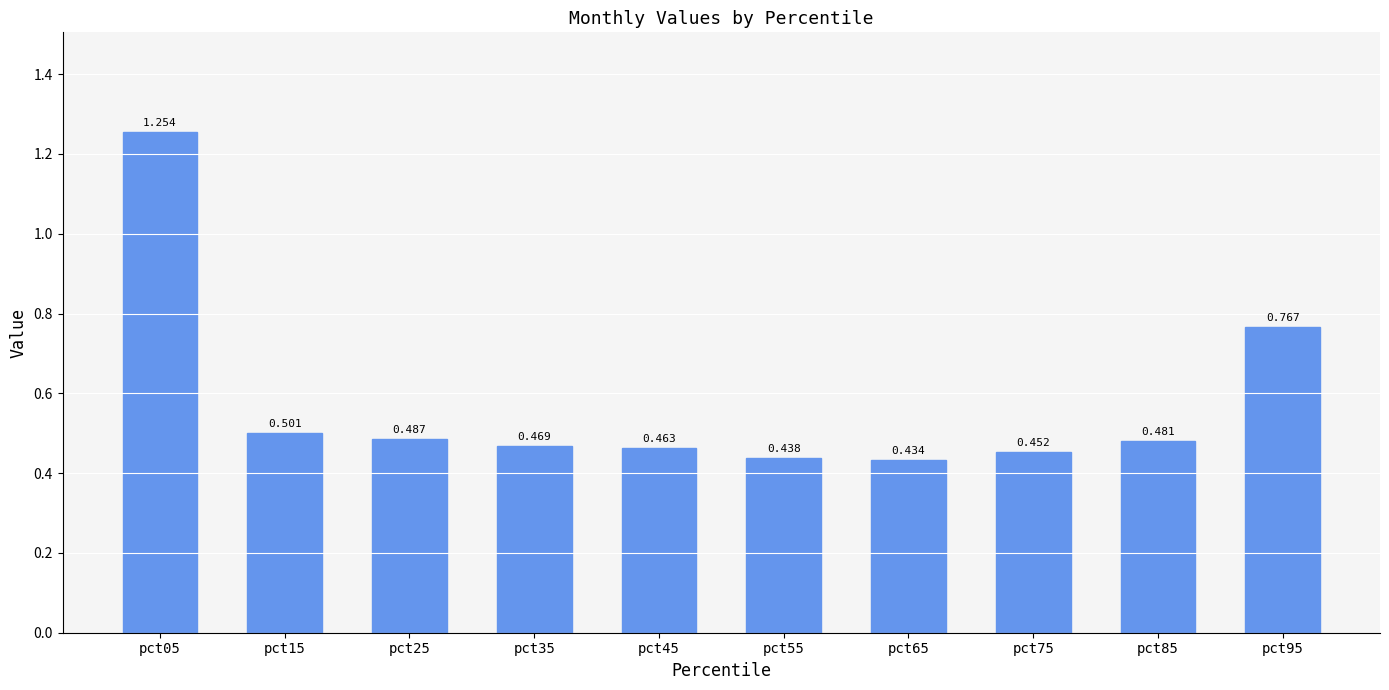

What is the smallest value displayed?

0.4